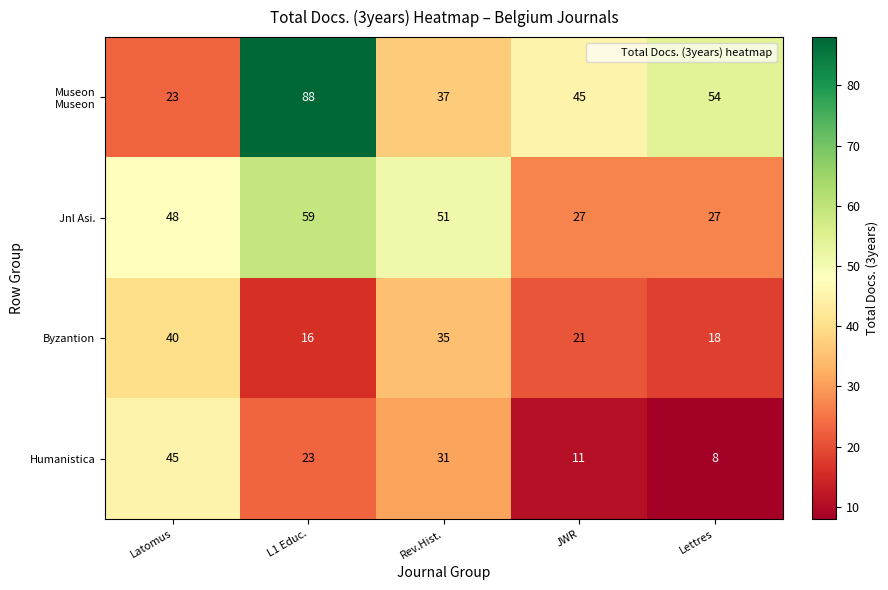

Where does the Byzantion series first go above 21?

Latomus